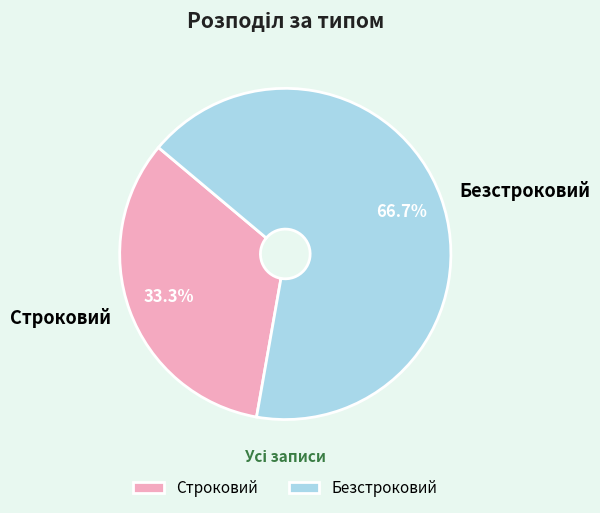

The Безстроковий slice represents 72% of the pie. True or false?

False